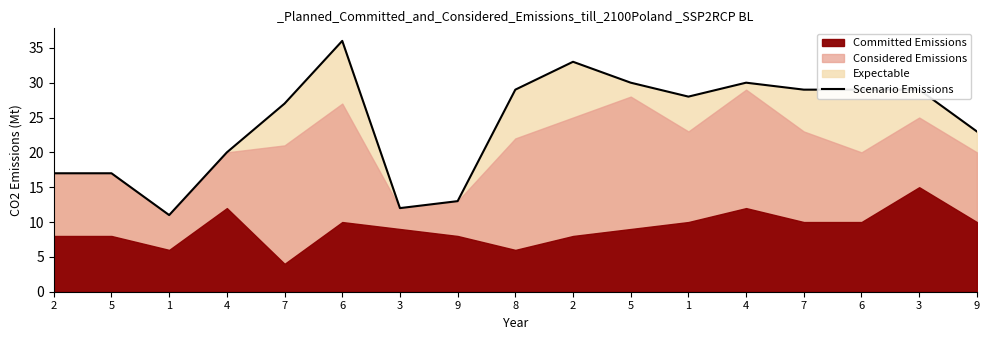

What is the sum of all values?

413